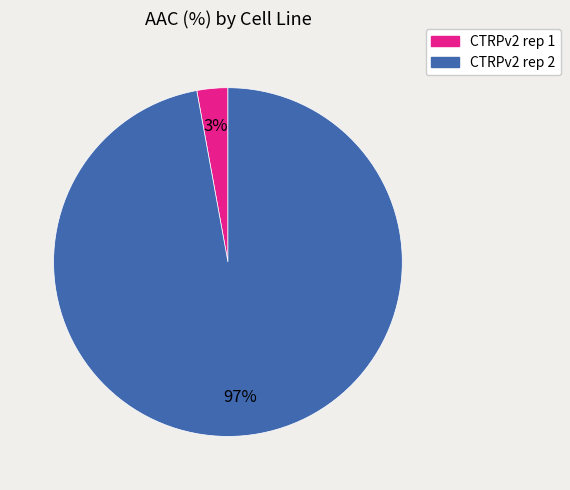

Rank the categories by value from lowest to highest.

CTRPv2 rep 1, CTRPv2 rep 2